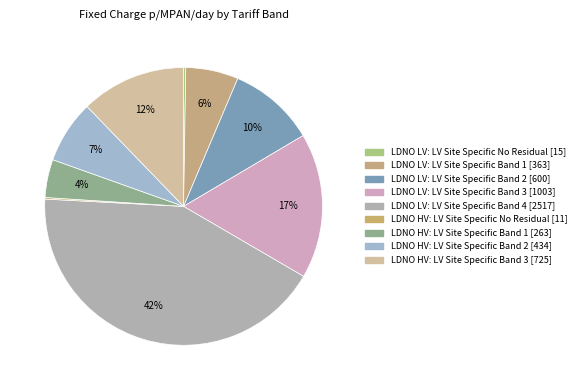

Which category has the biggest portion of the pie?

LDNO LV: LV Site Specific Band 4